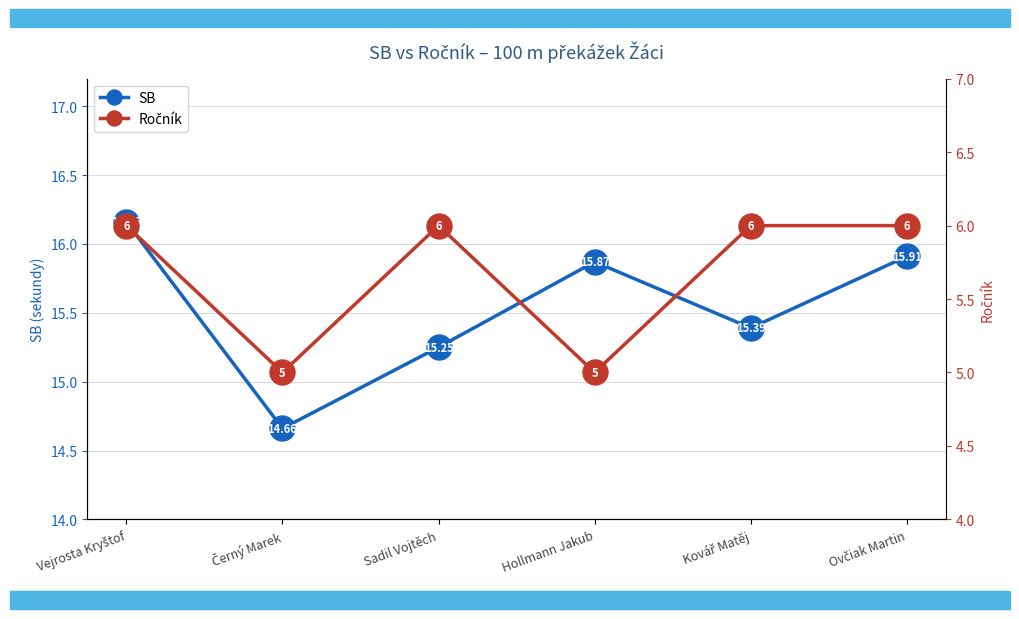

What is the difference between the maximum and minimum values in the SB series?

1.5